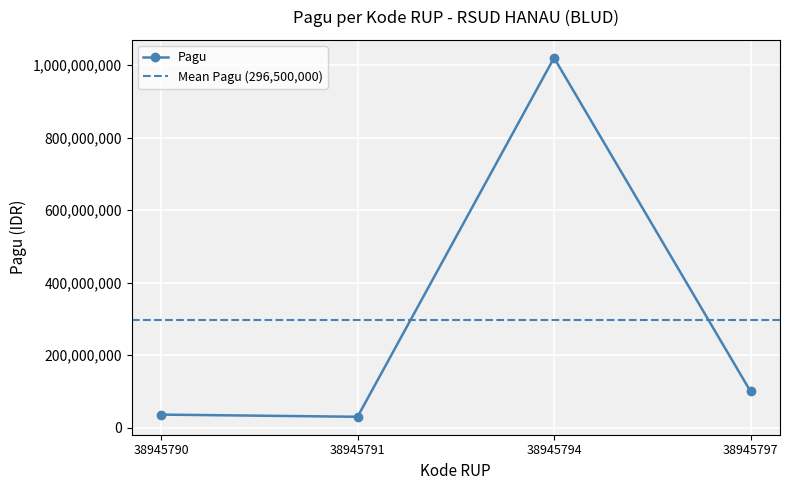

Where is the first local minimum?

38945791